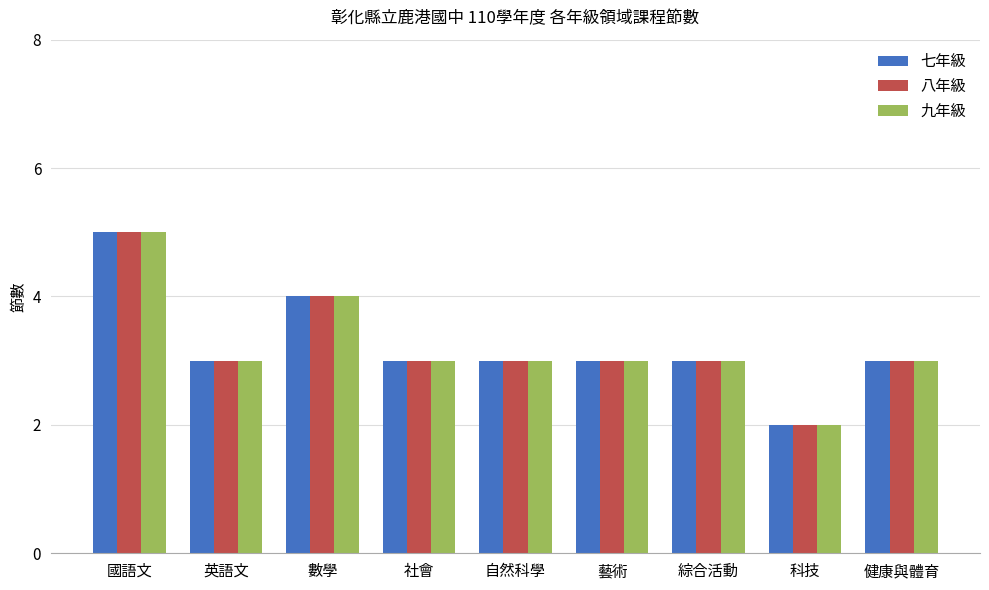

What is the sum of all 八年級 values?

29